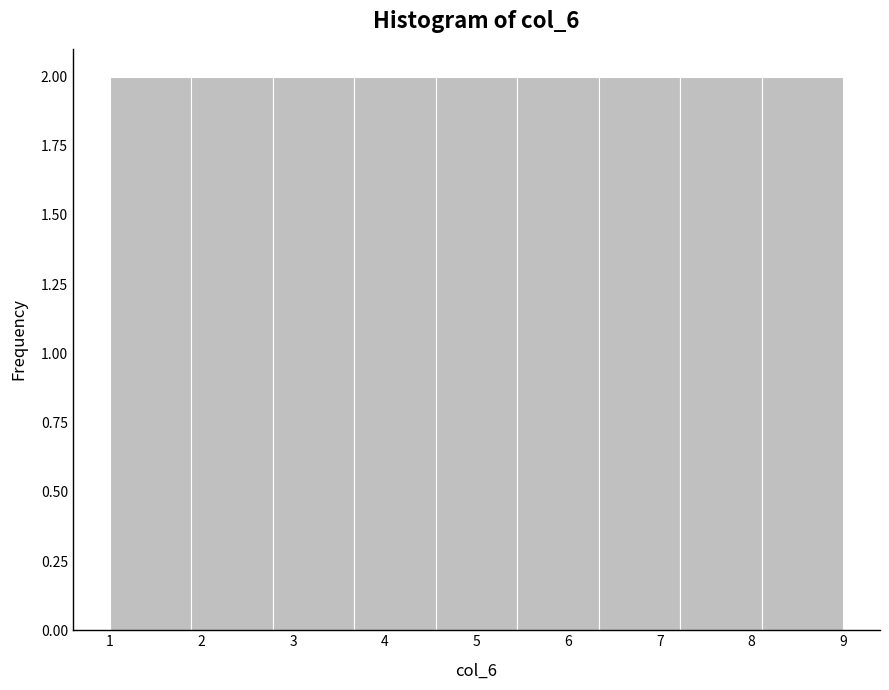

What is the height of the bar covering 3.7 to 4.6 on the x-axis? Neither the bar edges nor the heights are printed on the chart, so give them approximately, as read against the axes.

2